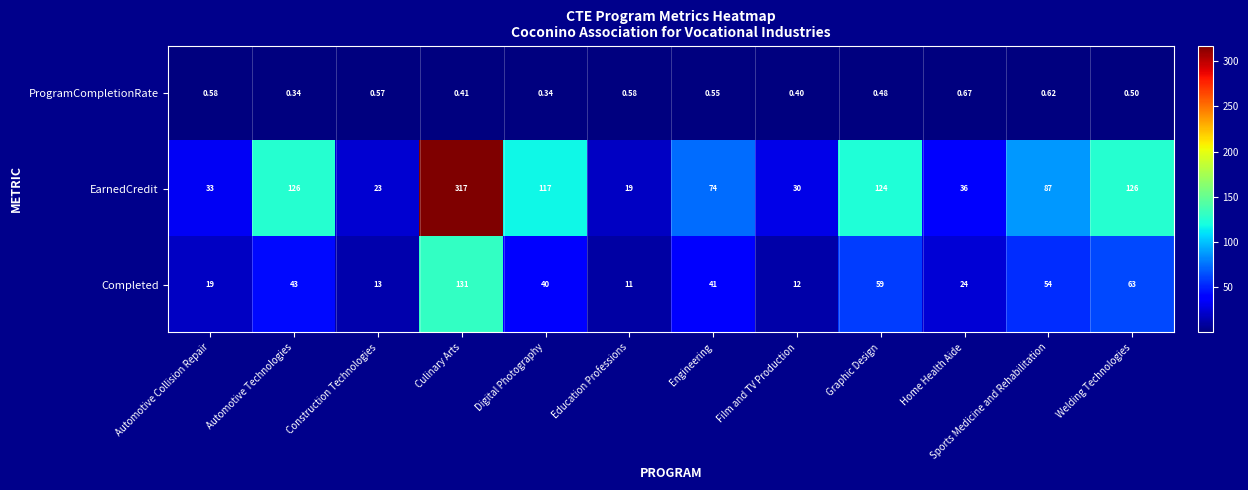

Where does the Completed series first go above 41?

Automotive Technologies